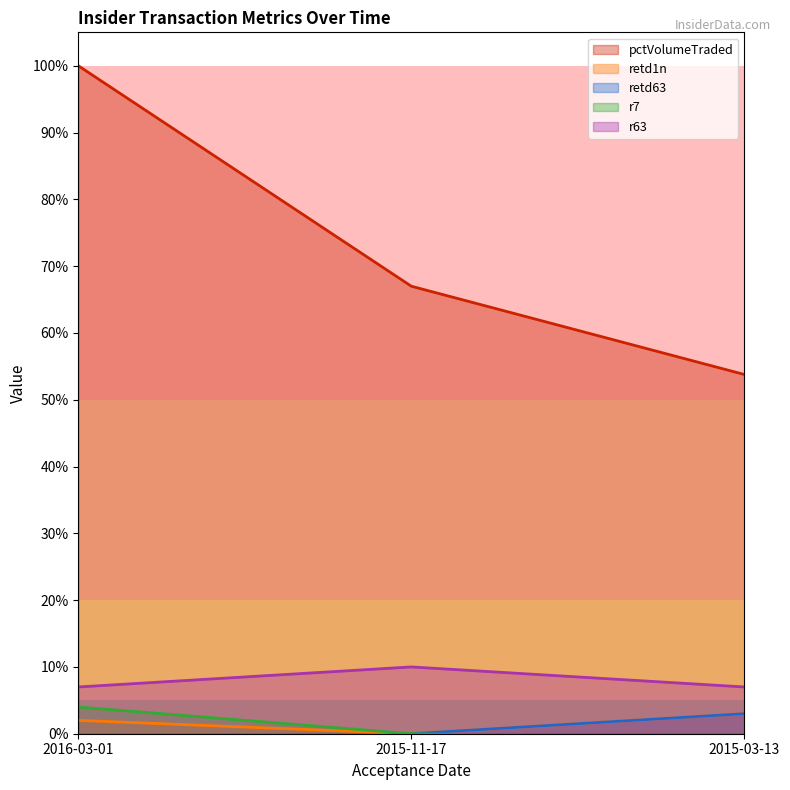

Reading right to left, what are all the values shown in this chart?

pctVolumeTraded: 53.8	67.0	100.0
retd1n: 3.0	0.0	2.0
retd63: 3.0	0.0	-3.0
r7: -1.0	0.0	4.0
r63: 7.0	10.0	7.0